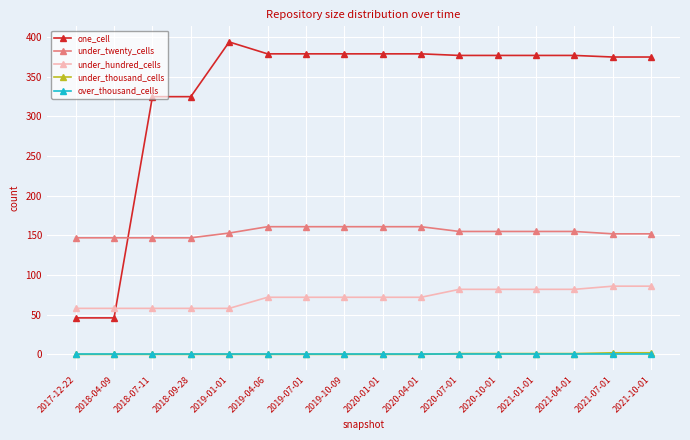

True or false: one_cell and over_thousand_cells intersect in this chart.

False